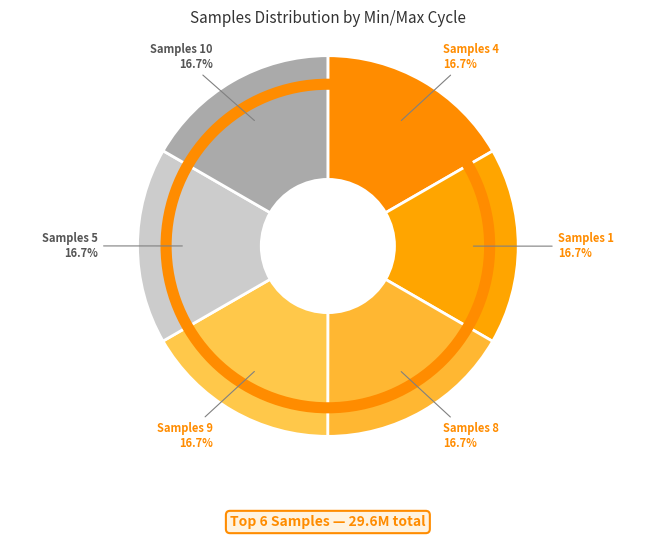

How much of the chart is everything except Samples 4?

83.3%